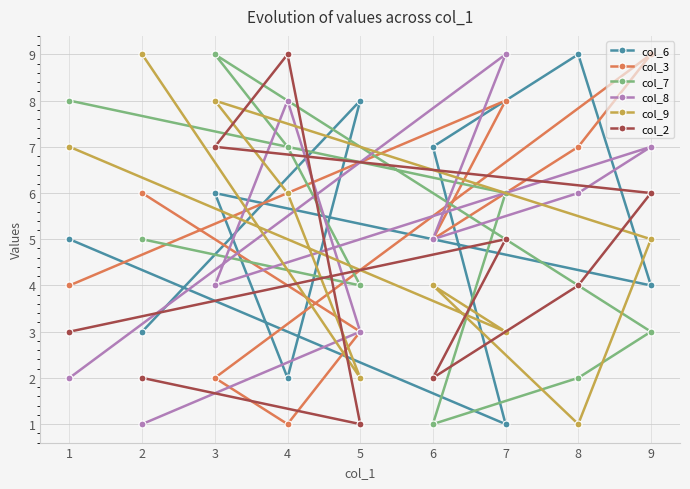

What is the sum of all col_8 values?

45